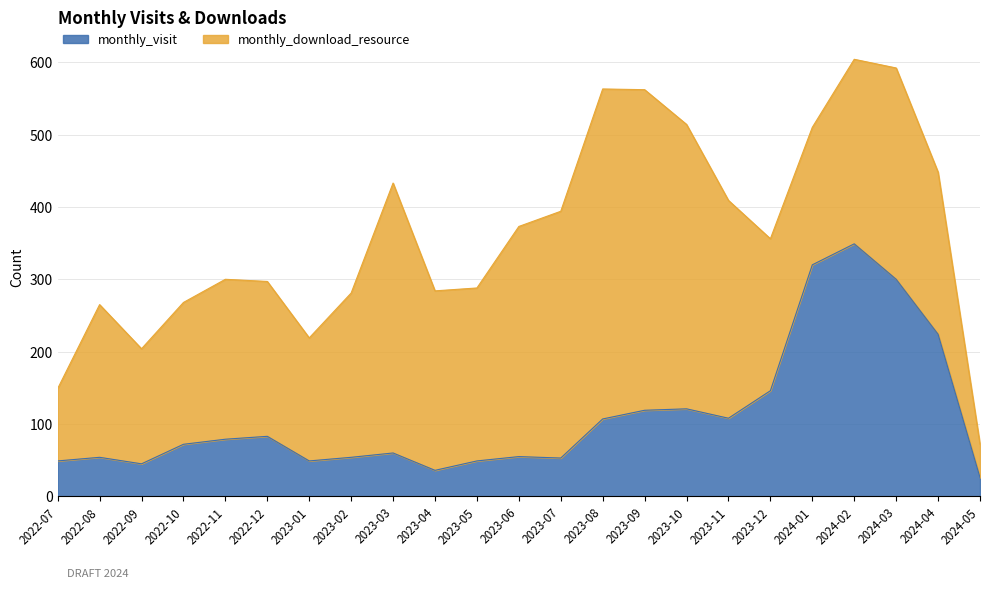

What is the greatest value displayed?

349